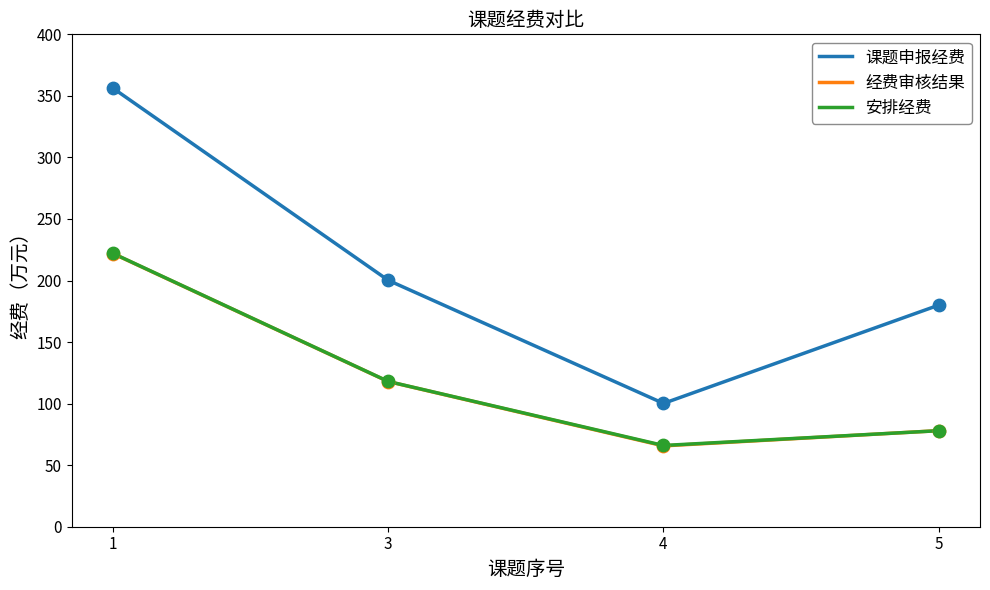

Which series has the largest range (max minus min)?

课题申报经费